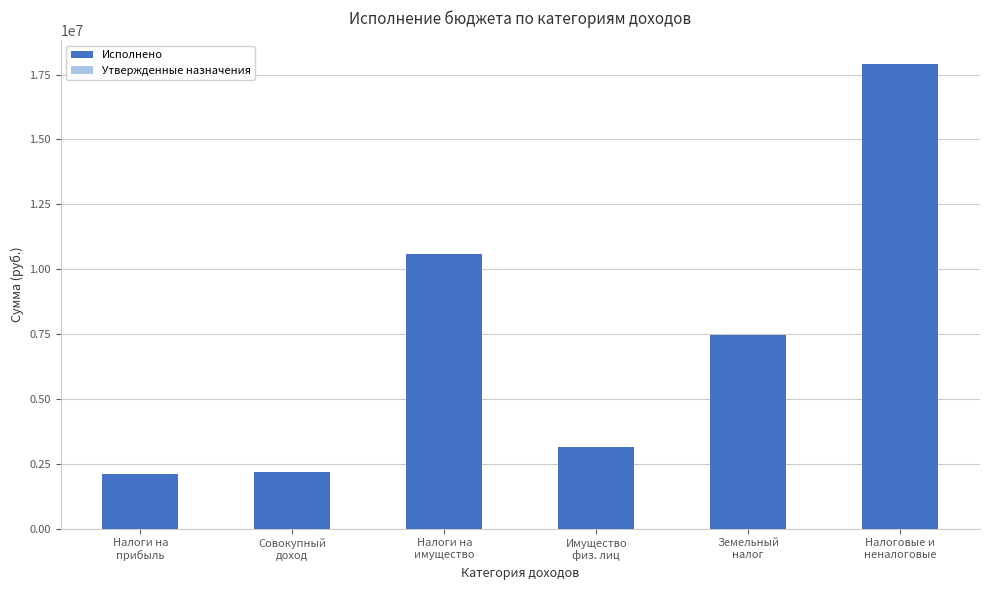

Reading left to right, list all the values displayed in this chart.

Исполнено: Налоги на
прибыль=2095185.4	Совокупный
доход=2194109.4	Налоги на
имущество=10596218.8	Имущество
физ. лиц=3133430.9	Земельный
налог=7462787.9	Налоговые и
неналоговые=17920687.7
Утвержденные назначения: Налоги на
прибыль=2095182.0	Совокупный
доход=2194109.0	Налоги на
имущество=10596217.0	Имущество
физ. лиц=3133430.0	Земельный
налог=7462787.0	Налоговые и
неналоговые=17920681.0